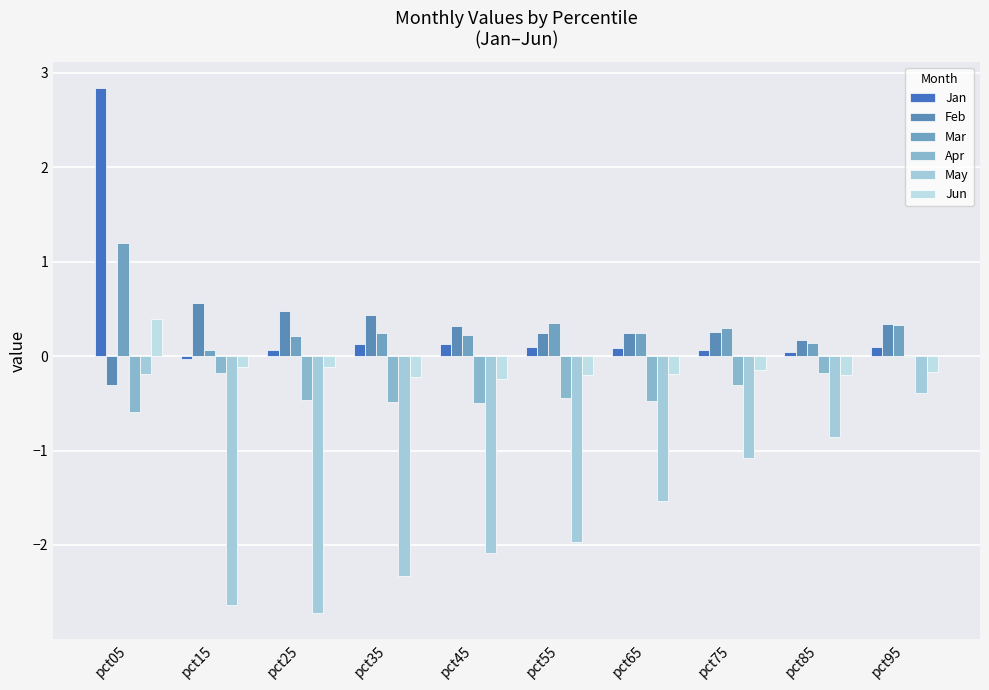

Does the chart contain stacked bars?

No